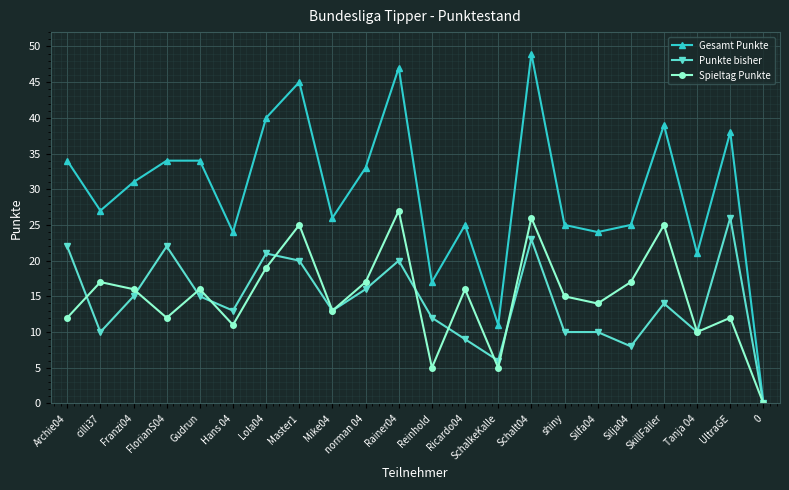

What position from the left is Silfa04?

17